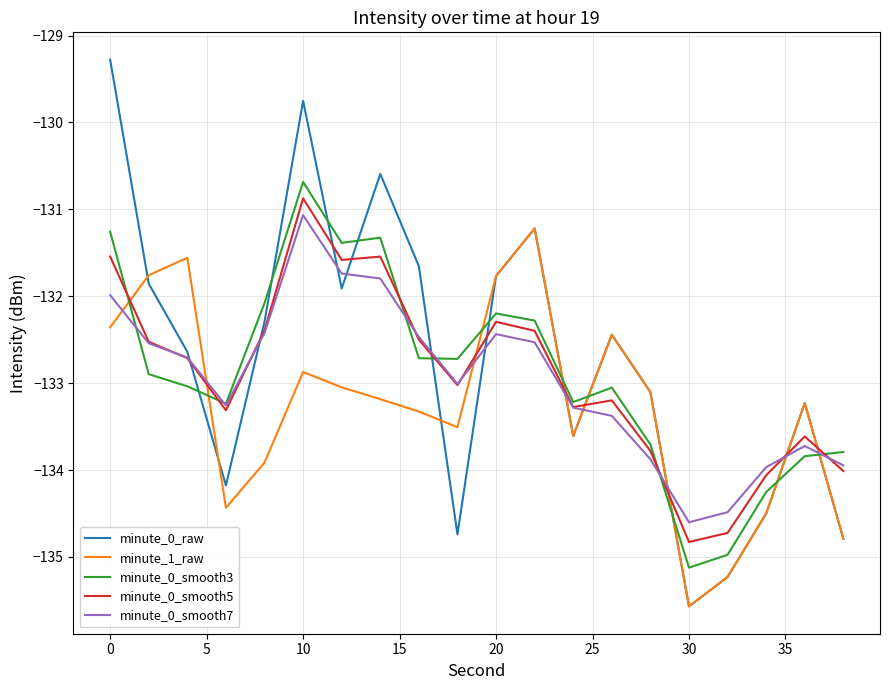

Which series has the widest spread of values?

minute_0_raw